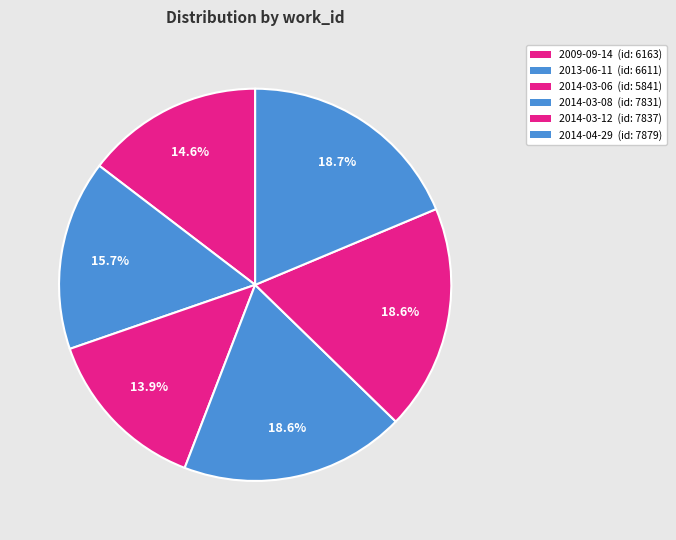

How many slices are in this pie chart?

6